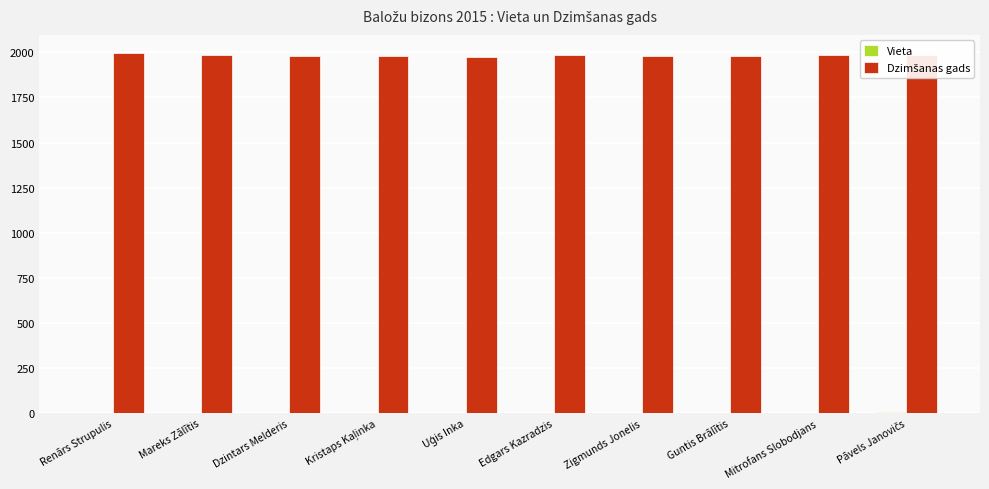

How many data points does each series have?

10